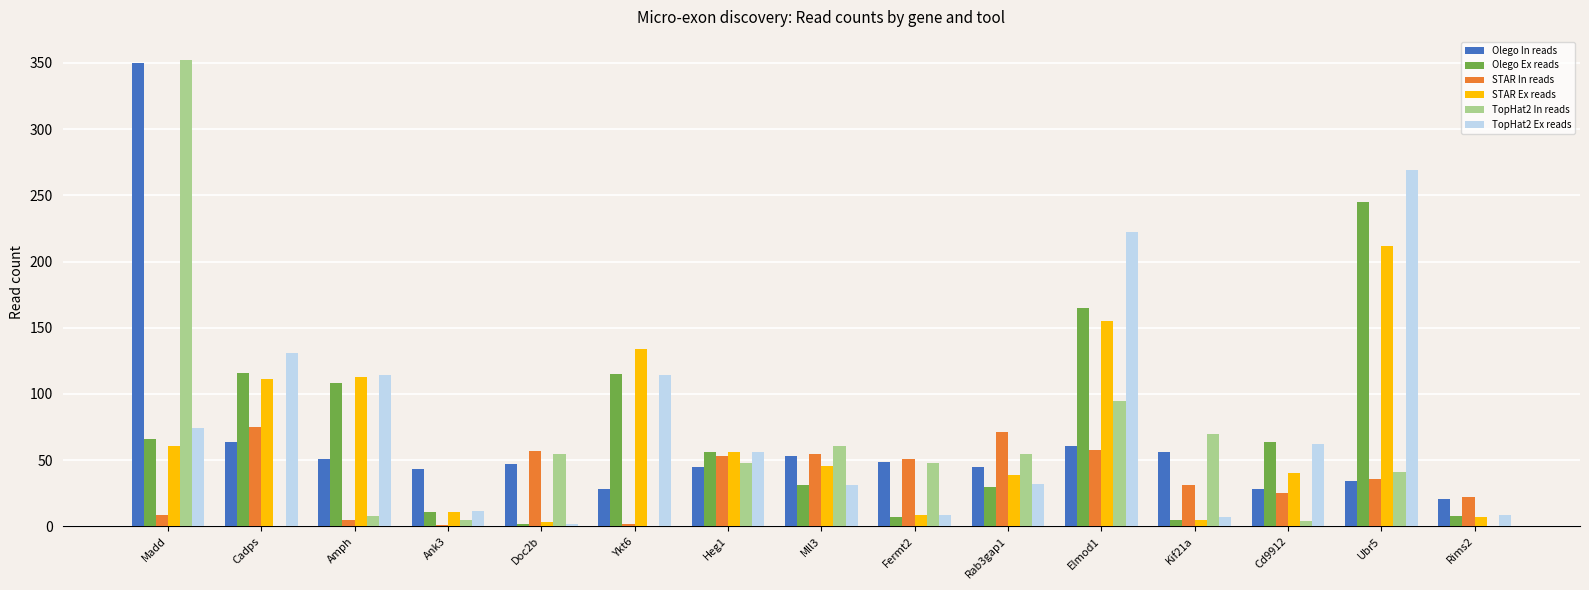

Which category has the highest value across all series?

Madd